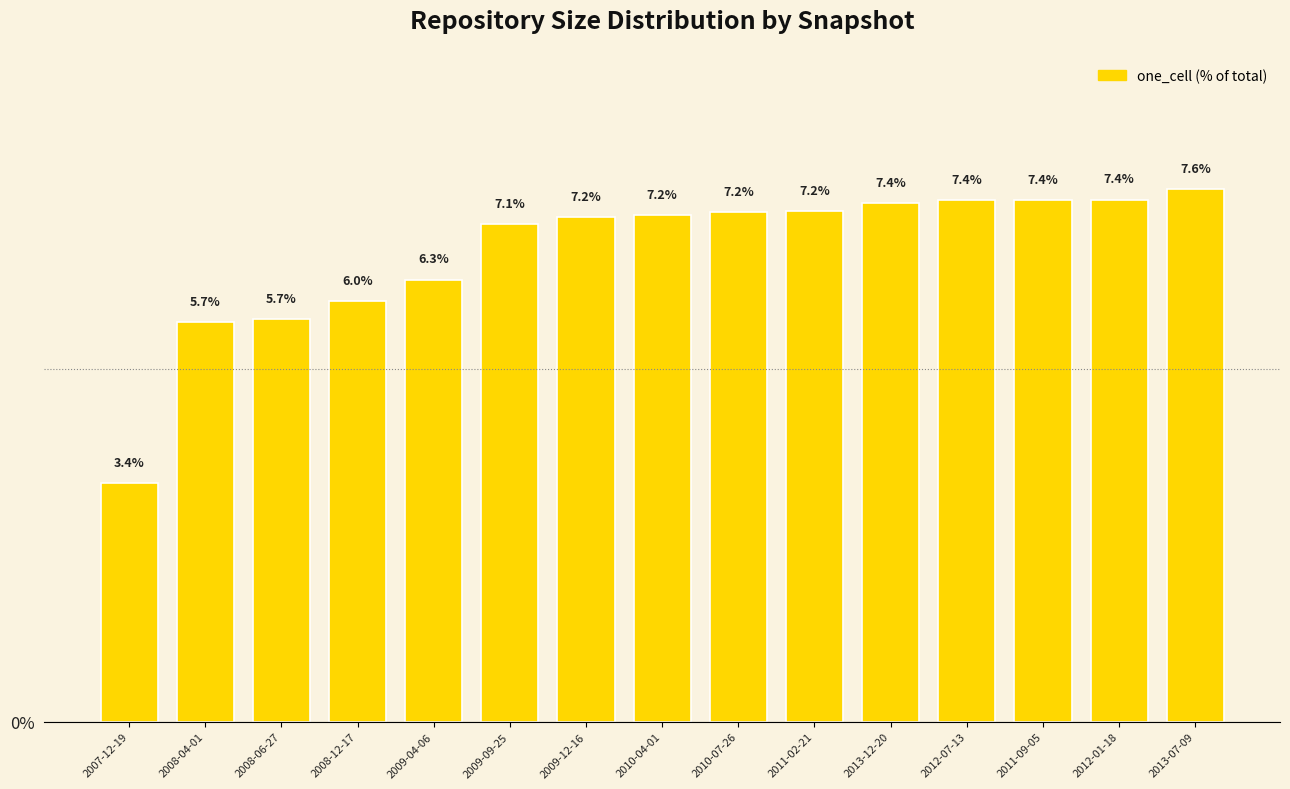

What is the smallest value displayed?

3.4